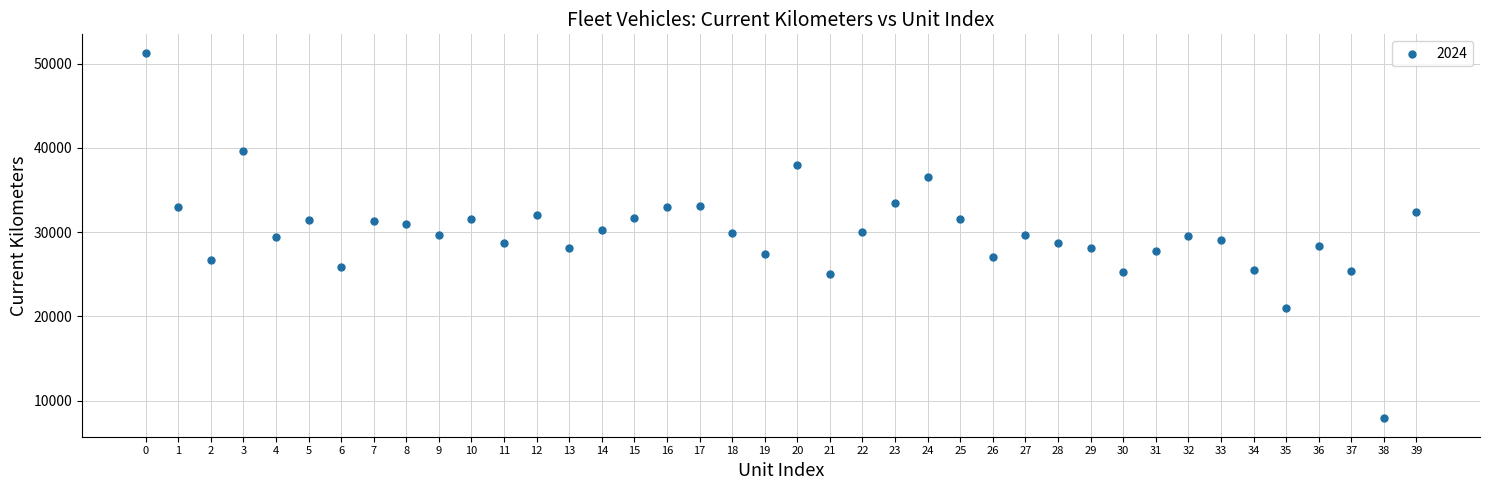

What is the range of Y values (max minus min)?

43449